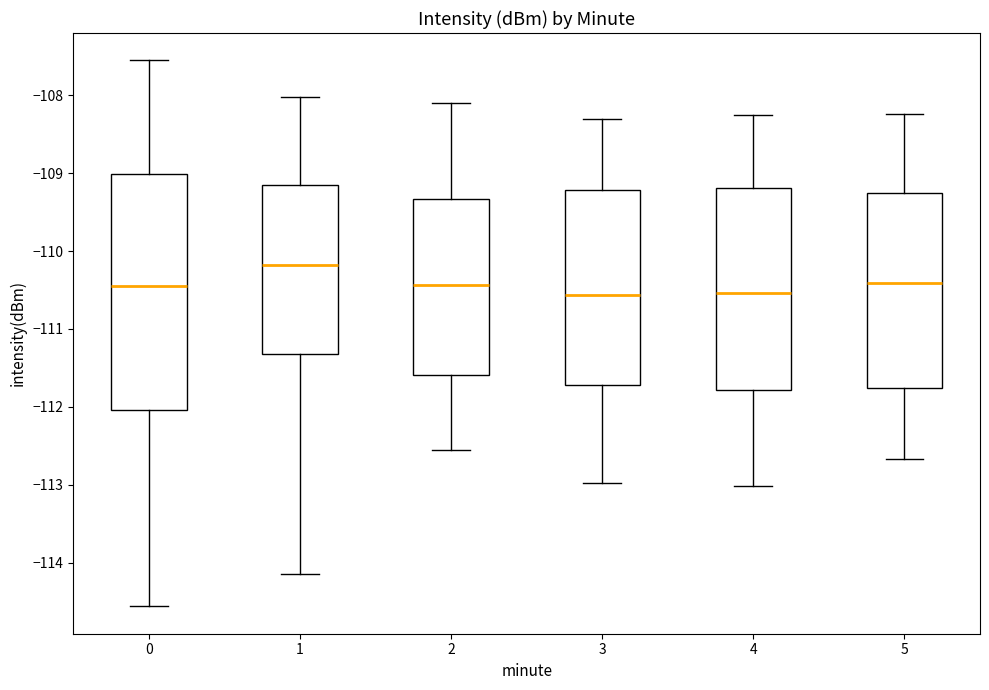

Where does the lower whisker of the box at x = 5 end on the y-axis? The values are not printed on the chart, so give them approximately, as read against the axis.

-112.7